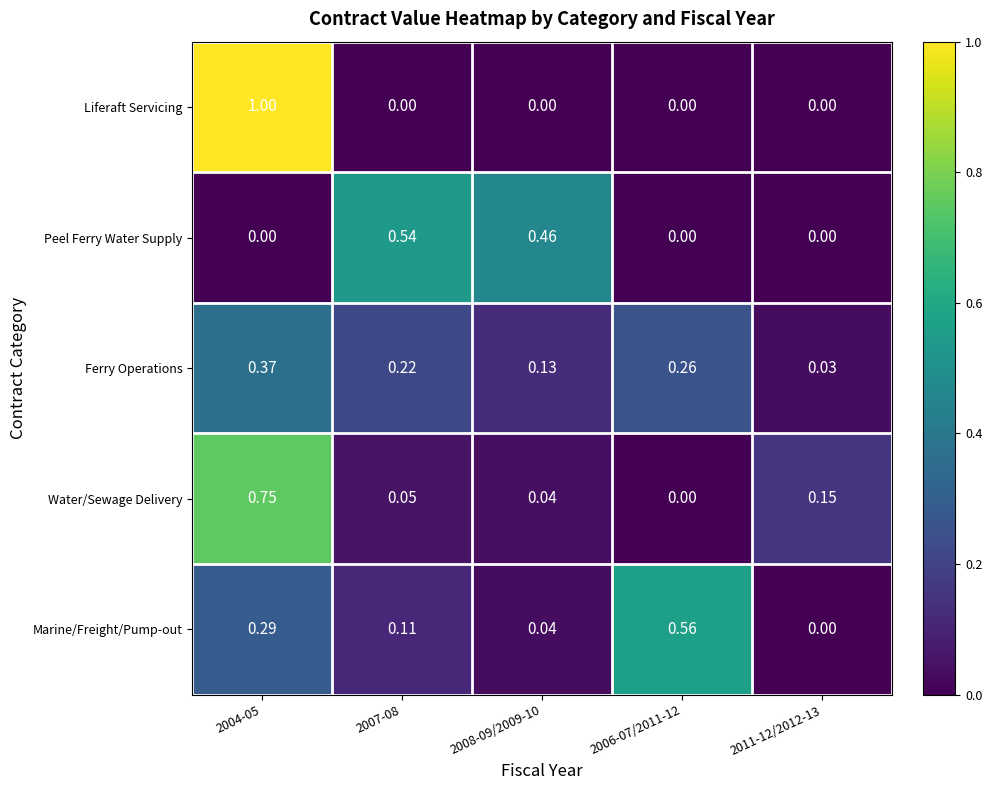

Rank the series by their maximum value, from highest to lowest.

Liferaft Servicing, Water/Sewage Delivery, Marine/Freight/Pump-out, Peel Ferry Water Supply, Ferry Operations